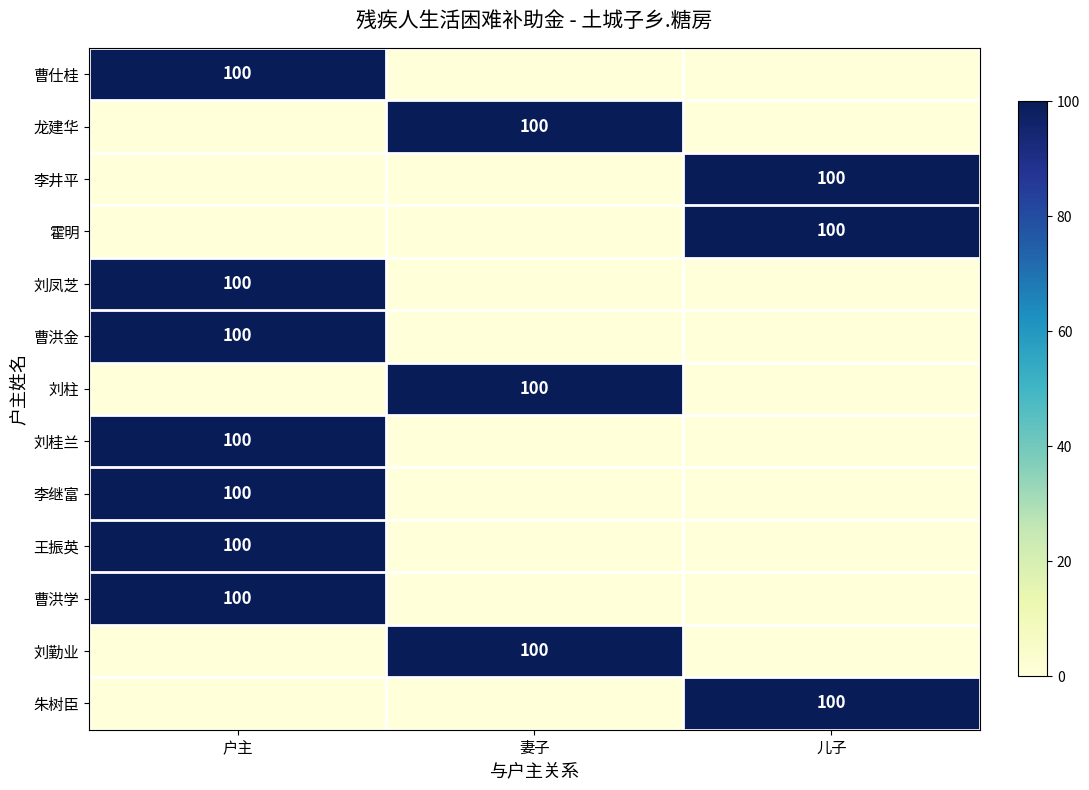

At which category does the chart reach its peak across all series?

户主